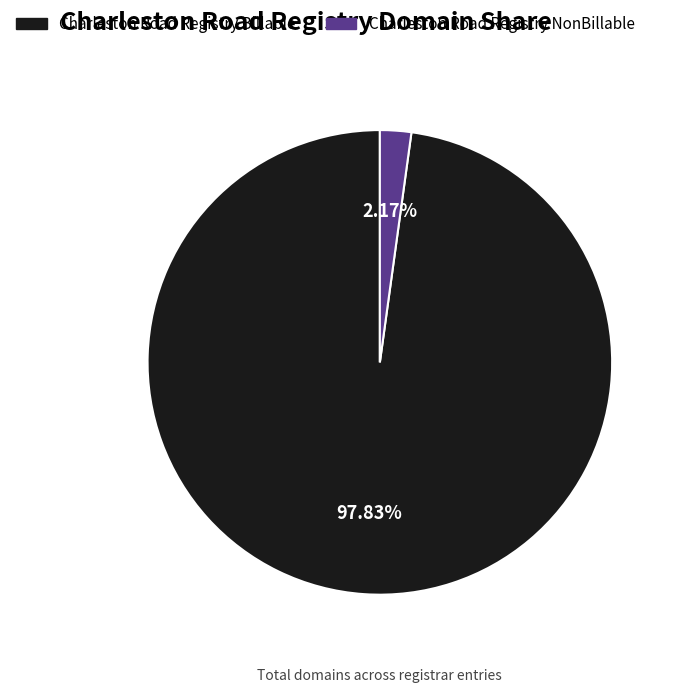

Which slice is the largest?

Charleston Road Registry Billable